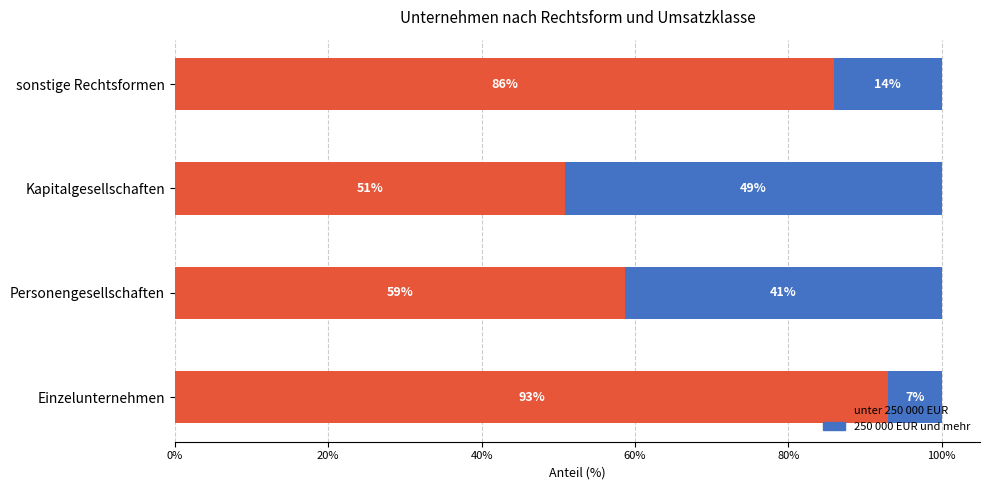

Rank the categories by unter 250 000 EUR value from lowest to highest.

Kapitalgesellschaften, Personengesellschaften, sonstige Rechtsformen, Einzelunternehmen